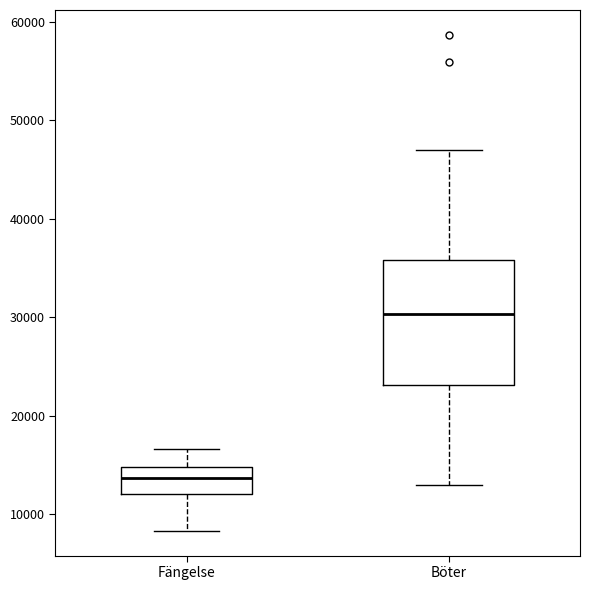

Where does the median line of the box for Böter sit on the y-axis? The values are not printed on the chart, so give them approximately, as read against the axis.

30000